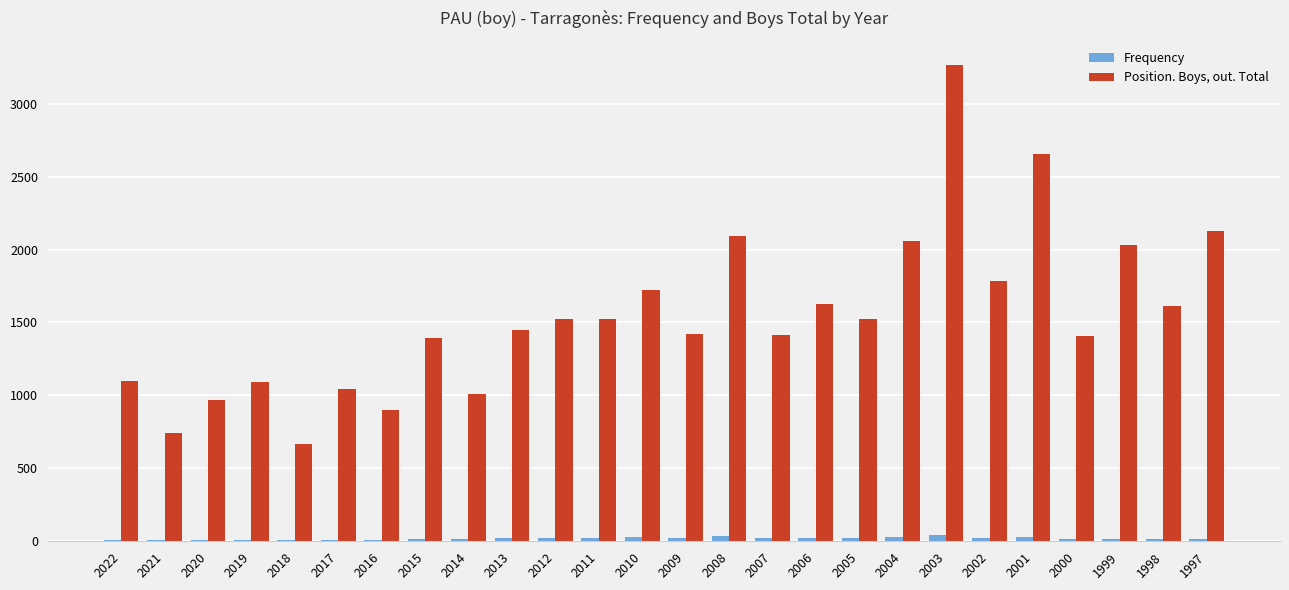

At which category does the chart reach its peak across all series?

2003